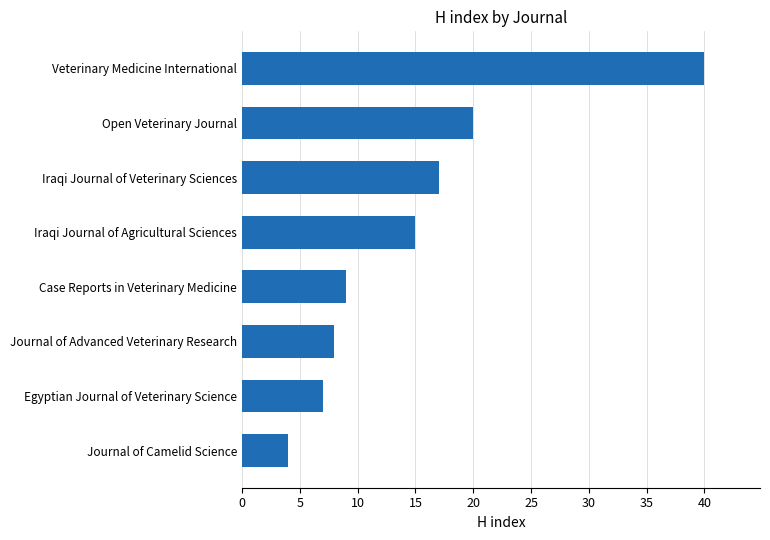

Where is the data nearest to the value 22?

Open Veterinary Journal